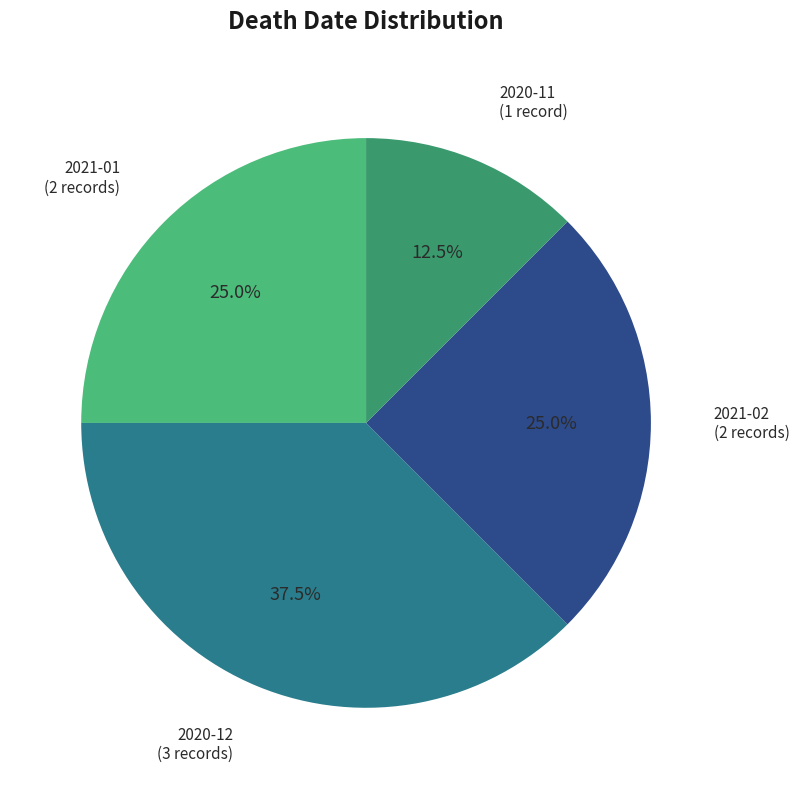

How many slices are in this pie chart?

4